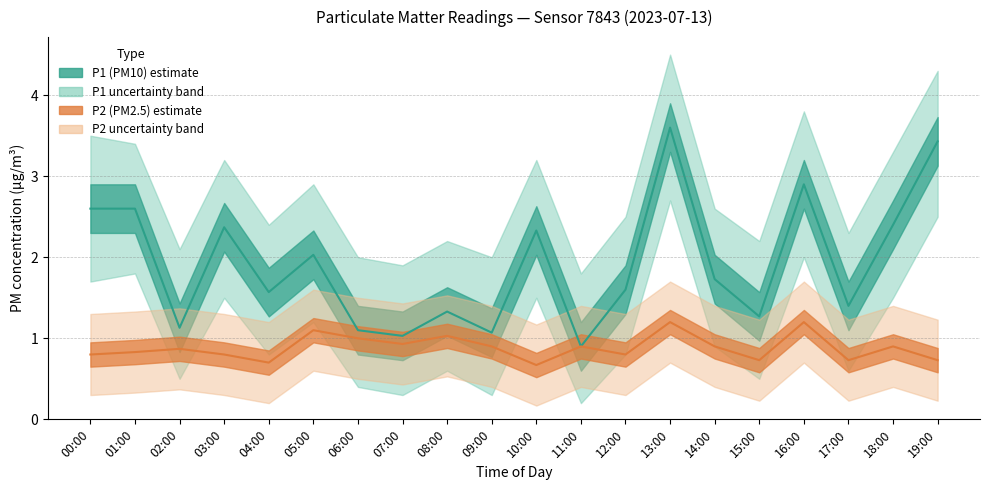

Rank the series at 16:00 from highest to lowest value.

P1_upper, P1, P1_lower, P2_upper, P2, P2_lower